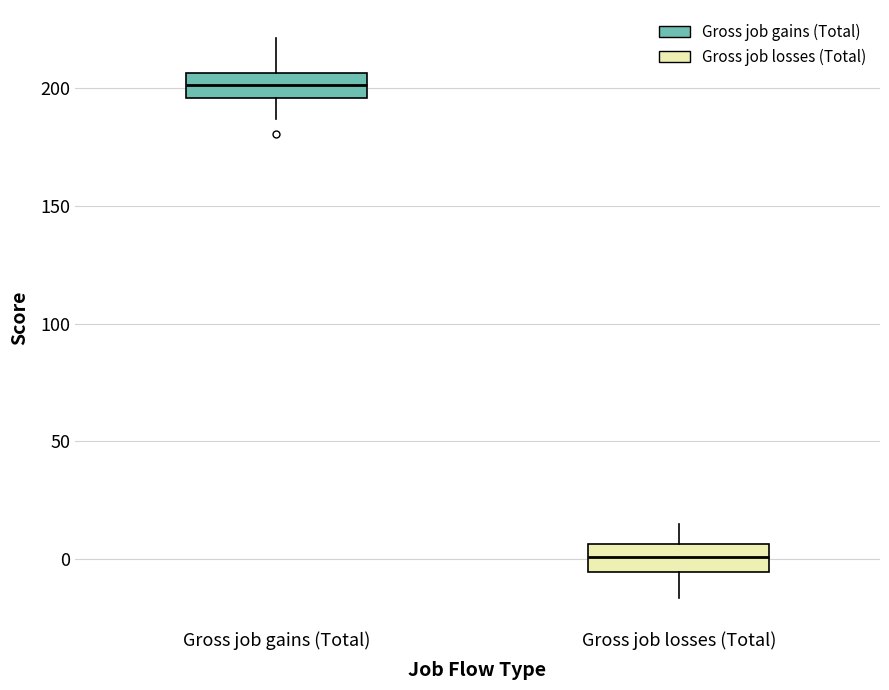

Reading left to right, transcribe this box plot: for each box, give where its median line is, the range the box spans, and where its two whiskers end, as read against the y-axis. The values are not printed on the chart, so give them approximately, as read against the axis.

Gross job gains (Total): median 200, box 195 to 205, whiskers 185 to 220
Gross job losses (Total): median 0, box -5 to 5, whiskers -15 to 15